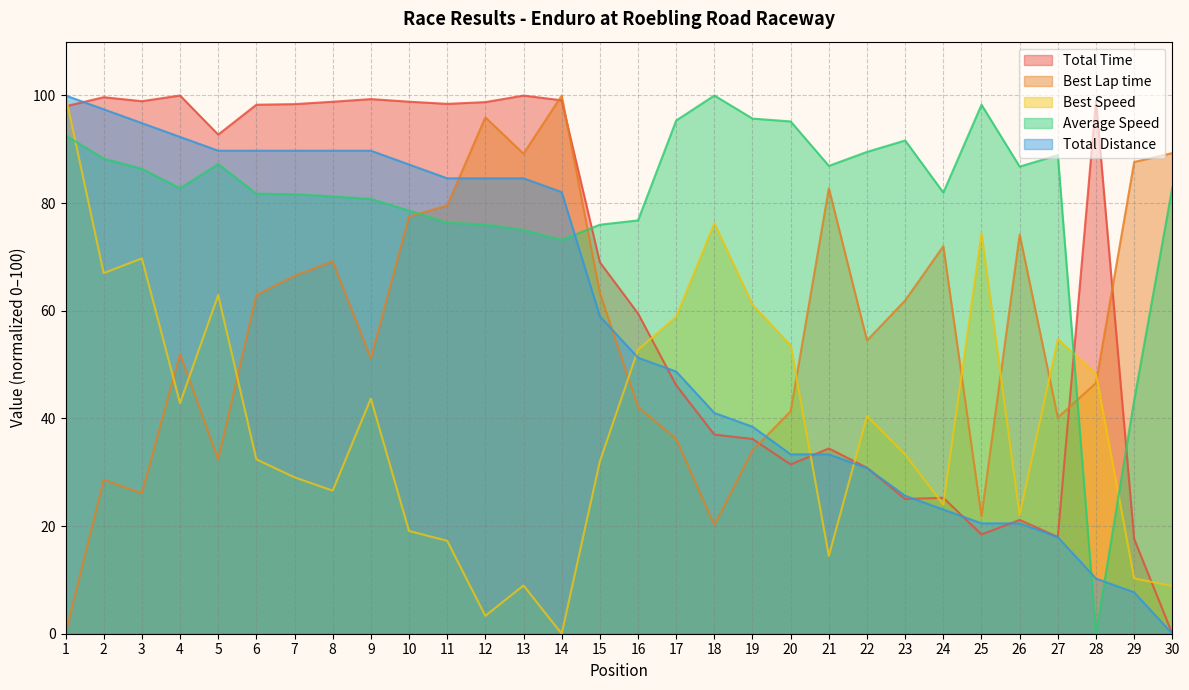

Reading left to right, list all the values displayed in this chart.

Total Time: 98.0	99.7	98.9	100.0	92.7	98.3	98.4	98.8	99.3	98.8	98.4	98.8	100.0	99.1	69.0	59.5	46.2	37.0	36.2	31.5	34.4	30.8	25.0	25.3	18.4	21.1	18.0	99.0	17.6	0.0
Best Lap time: 0.0	28.6	26.1	52.0	32.4	62.9	66.5	69.2	51.2	77.5	79.6	95.9	89.2	100.0	63.3	42.1	36.2	20.2	34.1	41.3	82.8	54.5	61.9	72.0	21.8	74.2	40.2	46.6	87.6	89.3
Best Speed: 100.0	67.0	69.7	42.8	62.9	32.4	29.1	26.6	43.7	19.1	17.3	3.3	9.0	0.0	32.0	52.8	58.9	76.3	61.1	53.6	14.5	40.4	33.3	24.0	74.4	22.0	54.8	48.2	10.3	8.9
Average Speed: 92.6	88.3	86.4	82.8	87.3	81.8	81.7	81.2	80.8	78.6	76.3	76.1	75.0	73.2	76.0	76.8	95.4	100.0	95.7	95.2	86.9	89.5	91.6	82.0	98.3	86.8	88.9	0.0	43.4	82.9
Total Distance: 100.0	97.4	94.9	92.3	89.7	89.7	89.7	89.7	89.7	87.2	84.6	84.6	84.6	82.1	59.0	51.3	48.7	41.0	38.5	33.3	33.3	30.8	25.6	23.1	20.5	20.5	17.9	10.3	7.7	0.0